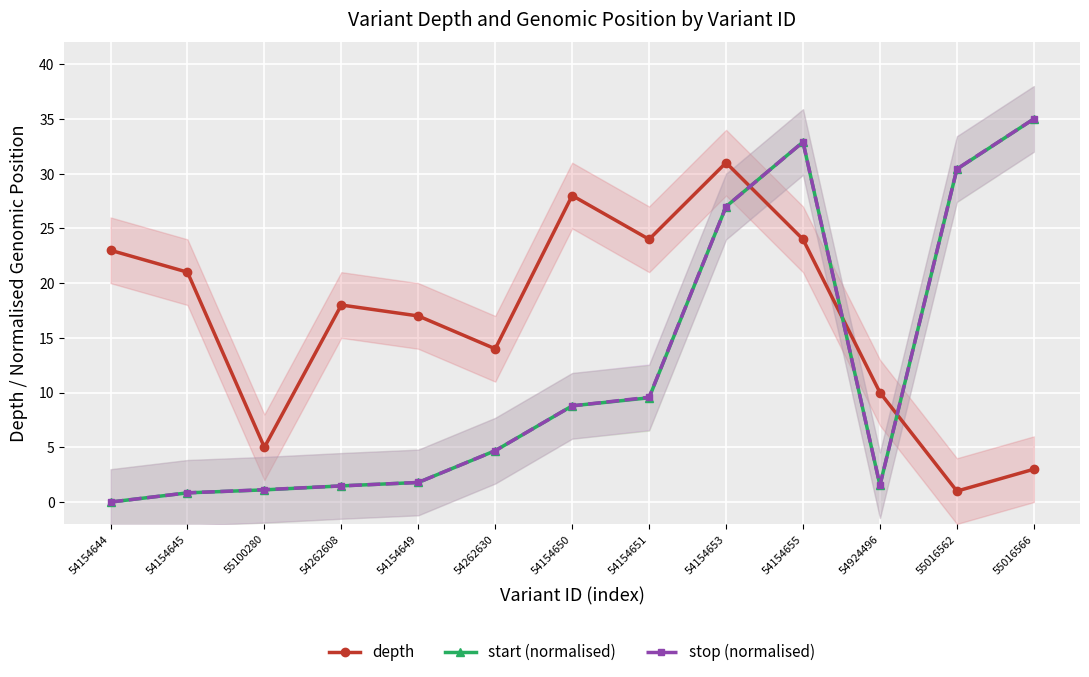

Which series has the largest range (max minus min)?

start (normalised)